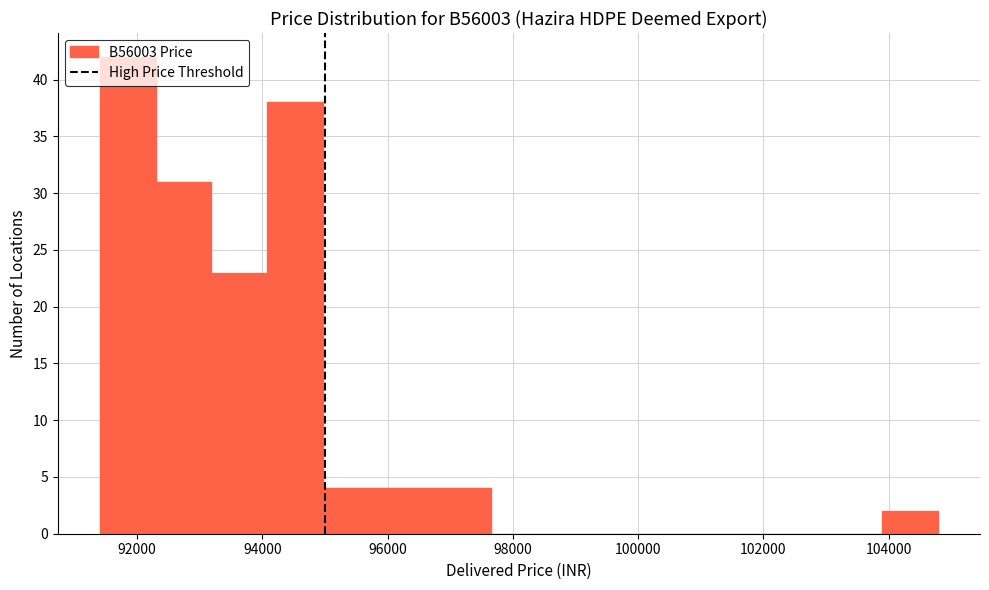

Over which range of the x-axis is the bar tallest?

91400 to 92200